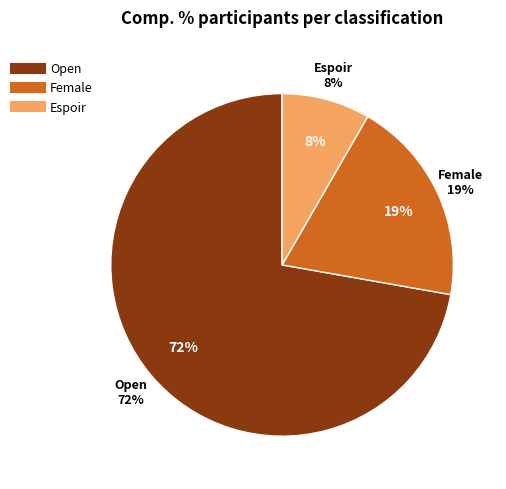

Rank the categories by value from highest to lowest.

Open, Female, Espoir